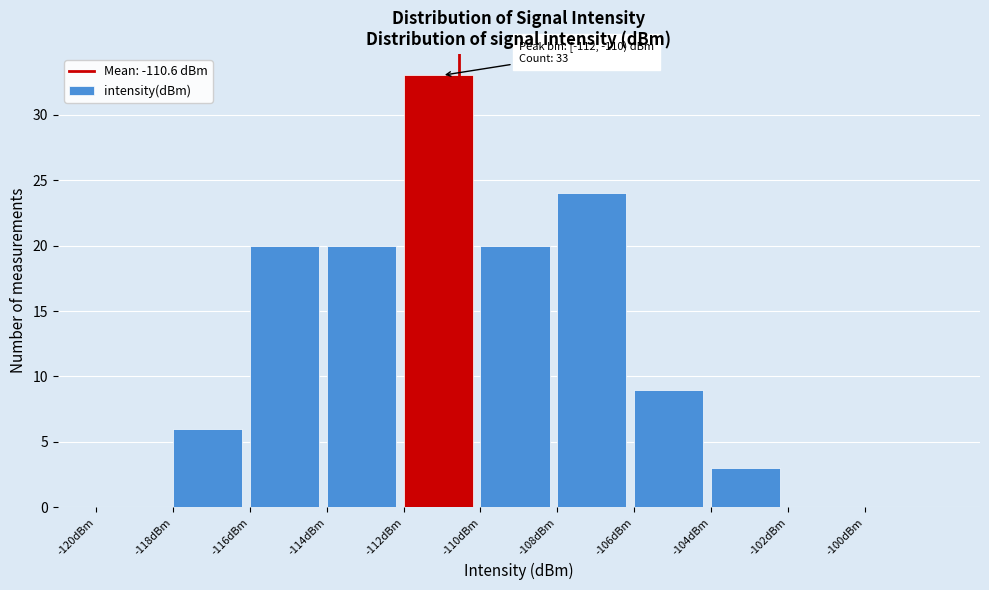

Which range on the x-axis has the tallest bar?

-112 to -110